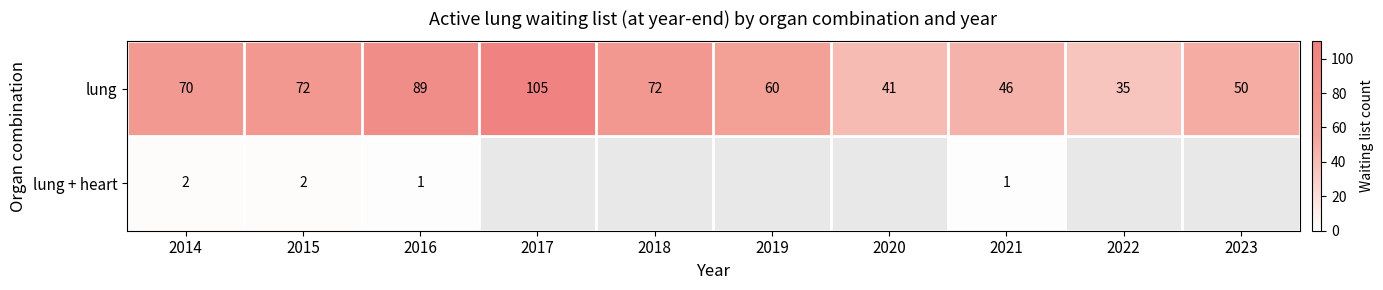

At 2014, list the series in order from smallest to largest.

lung + heart, lung